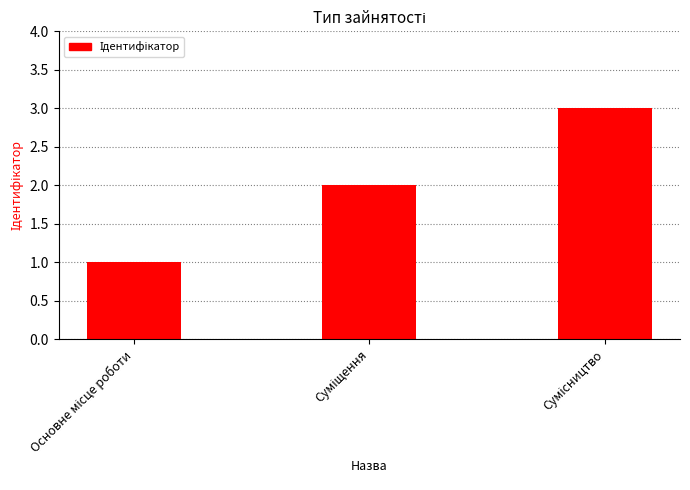

Does the chart contain stacked bars?

No